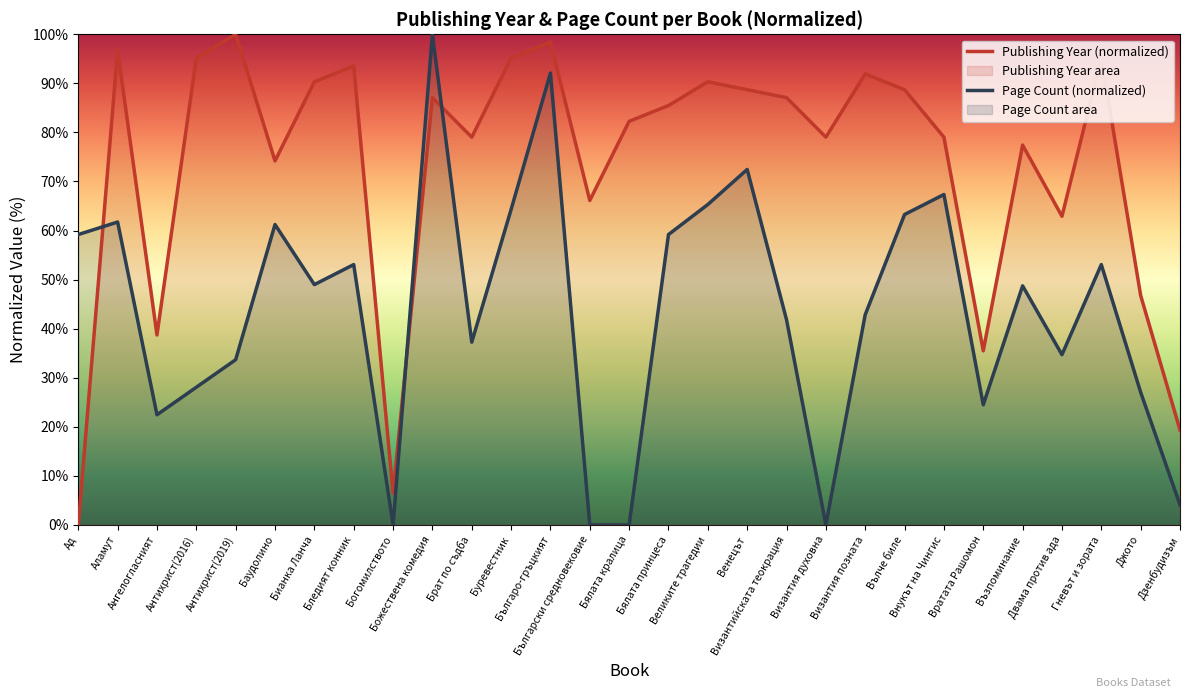

The value of Page Count (normalized) at Българо-гръцкият is 134.3. True or false?

False